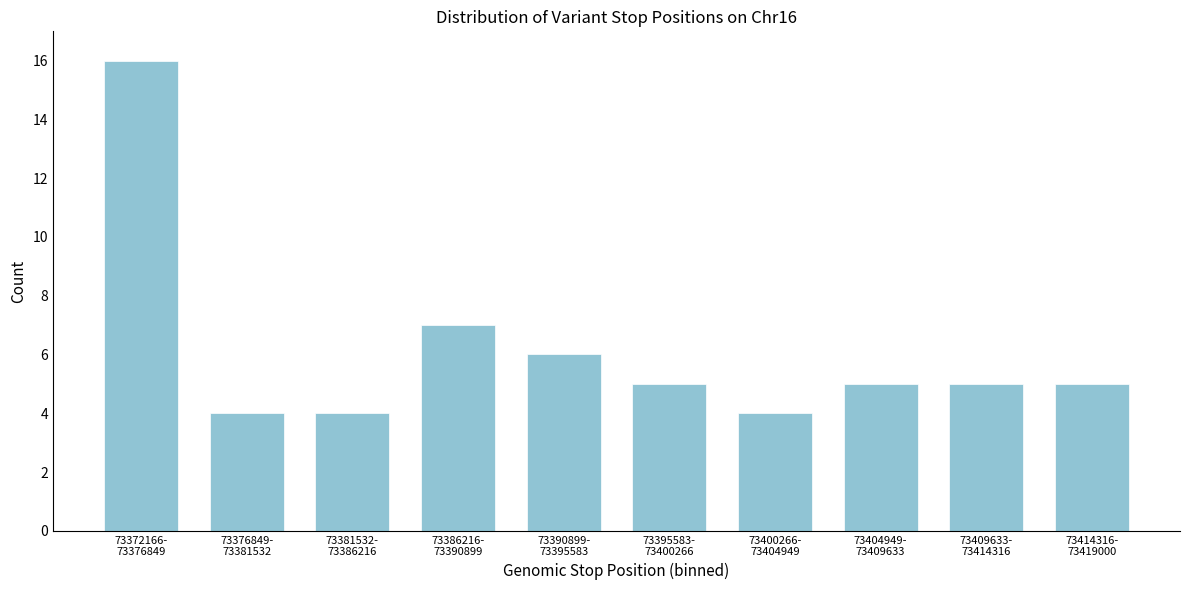

Reading left to right, list all the values displayed in this chart.

16	4	4	7	6	5	4	5	5	5